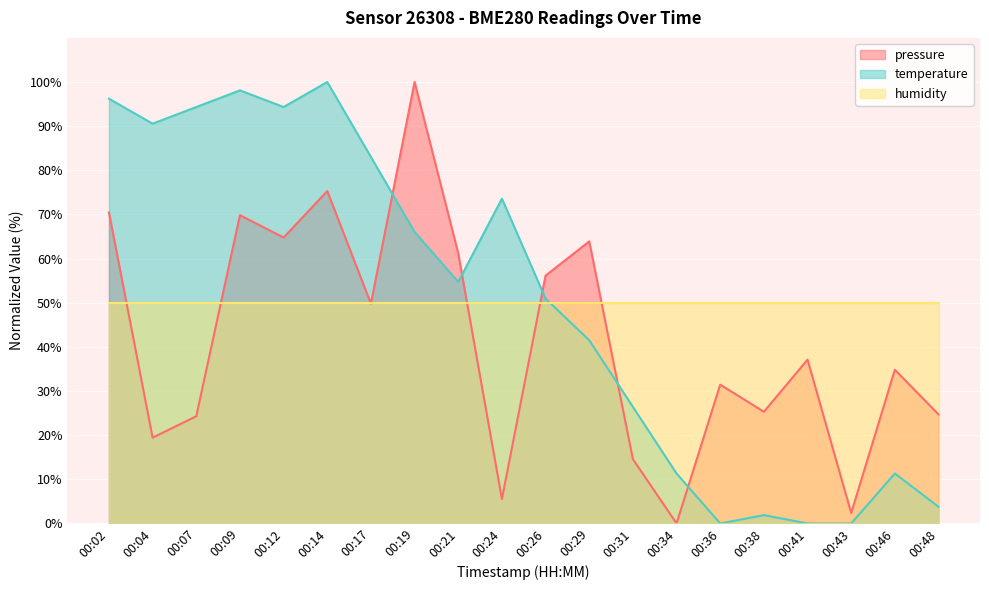

In temperature, how many points are lower than both neighbors (excluding endpoints)?

4